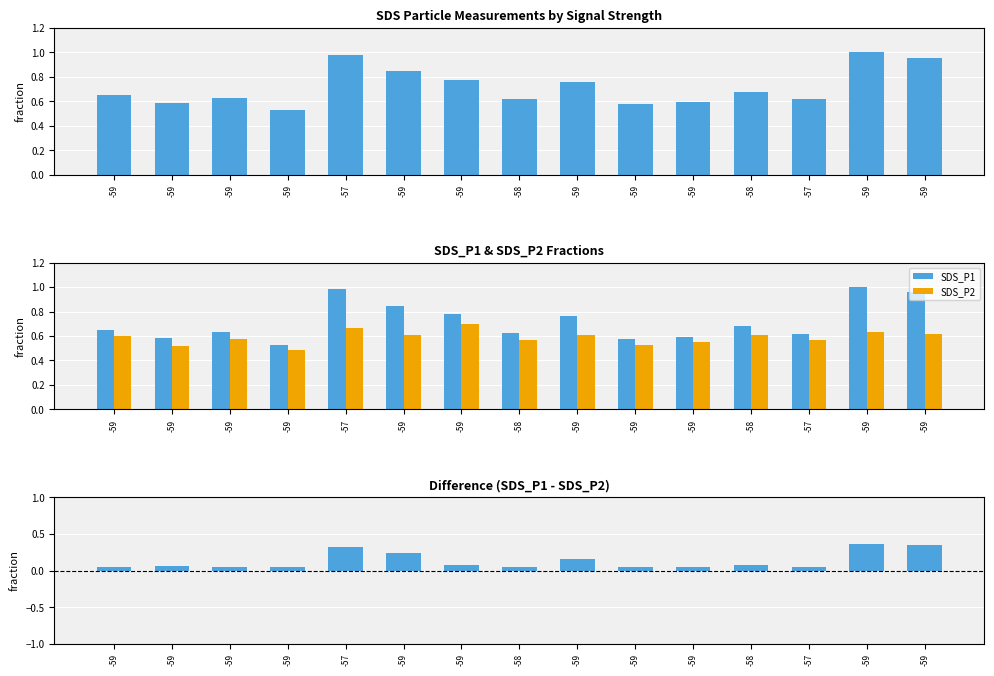

Between -58 and -59, which is larger?

-59